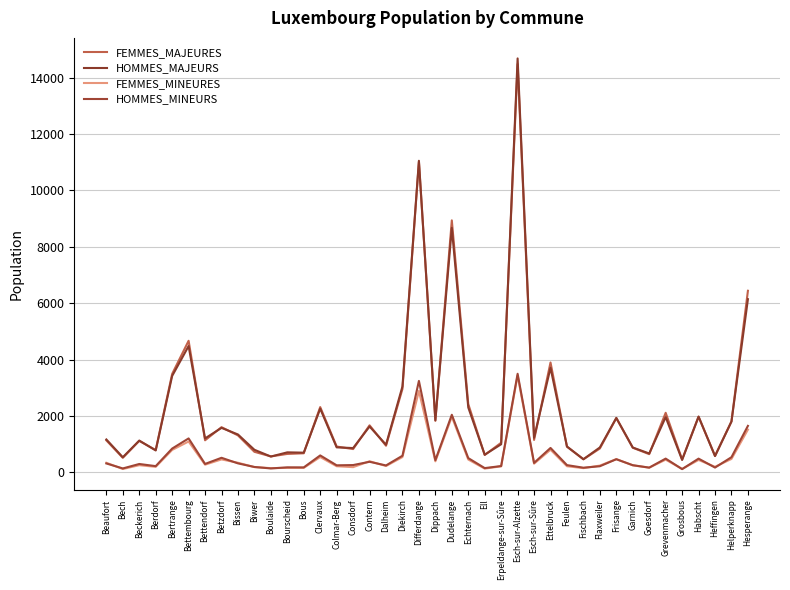

Reading right to left, what are all the values shown in this chart?

FEMMES_MAJEURES: Hesperange=6439	Helperknapp=1805	Heffingen=581	Habscht=1970	Grosbous=455	Grevenmacher=2110	Goesdorf=643	Garnich=870	Frisange=1921	Flaxweiler=844	Fischbach=459	Feulen=907	Ettelbruck=3895	Esch-sur-Sûre=1148	Esch-sur-Alzette=14483	Erpeldange-sur-Sûre=1048	Ell=614	Echternach=2419	Dudelange=8937	Dippach=1825	Differdange=11017	Diekirch=2958	Dalheim=942	Contern=1666	Consdorf=823	Colmar-Berg=913	Clervaux=2313	Bous=674	Bourscheid=651	Boulaide=562	Biwer=726	Bissen=1309	Betzdorf=1600	Bettendorf=1135	Bettembourg=4665	Bertrange=3489	Berdorf=789	Beckerich=1113	Bech=513	Beaufort=1132
HOMMES_MAJEURS: Hesperange=6141	Helperknapp=1799	Heffingen=575	Habscht=1976	Grosbous=437	Grevenmacher=1956	Goesdorf=667	Garnich=878	Frisange=1929	Flaxweiler=881	Fischbach=464	Feulen=914	Ettelbruck=3707	Esch-sur-Sûre=1224	Esch-sur-Alzette=14682	Erpeldange-sur-Sûre=994	Ell=623	Echternach=2299	Dudelange=8670	Dippach=1847	Differdange=11051	Diekirch=3047	Dalheim=978	Contern=1624	Consdorf=859	Colmar-Berg=884	Clervaux=2257	Bous=696	Bourscheid=707	Boulaide=558	Biwer=798	Bissen=1341	Betzdorf=1575	Bettendorf=1202	Bettembourg=4478	Bertrange=3417	Berdorf=774	Beckerich=1125	Bech=533	Beaufort=1164
FEMMES_MINEURES: Hesperange=1514	Helperknapp=473	Heffingen=194	Habscht=437	Grosbous=118	Grevenmacher=448	Goesdorf=164	Garnich=246	Frisange=467	Flaxweiler=237	Fischbach=147	Feulen=214	Ettelbruck=800	Esch-sur-Sûre=305	Esch-sur-Alzette=3433	Erpeldange-sur-Sûre=211	Ell=130	Echternach=452	Dudelange=1970	Dippach=389	Differdange=2886	Diekirch=540	Dalheim=222	Contern=391	Consdorf=182	Colmar-Berg=214	Clervaux=541	Bous=156	Bourscheid=156	Boulaide=147	Biwer=184	Bissen=338	Betzdorf=456	Bettendorf=270	Bettembourg=1092	Bertrange=793	Berdorf=193	Beckerich=251	Bech=116	Beaufort=337
HOMMES_MINEURS: Hesperange=1646	Helperknapp=535	Heffingen=167	Habscht=484	Grosbous=112	Grevenmacher=485	Goesdorf=165	Garnich=251	Frisange=463	Flaxweiler=214	Fischbach=162	Feulen=254	Ettelbruck=863	Esch-sur-Sûre=333	Esch-sur-Alzette=3495	Erpeldange-sur-Sûre=221	Ell=148	Echternach=503	Dudelange=2040	Dippach=429	Differdange=3242	Diekirch=587	Dalheim=242	Contern=372	Consdorf=256	Colmar-Berg=247	Clervaux=598	Bous=173	Bourscheid=175	Boulaide=136	Biwer=188	Bissen=316	Betzdorf=514	Bettendorf=296	Bettembourg=1201	Bertrange=841	Berdorf=218	Beckerich=294	Bech=136	Beaufort=313